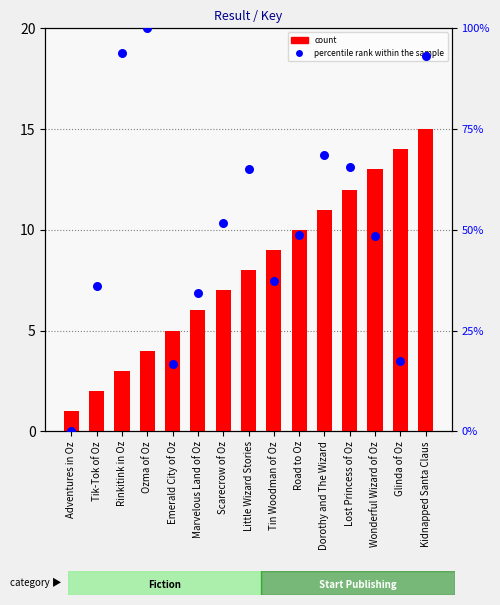

At which category is the sum across all series the highest?

Kidnapped Santa Claus